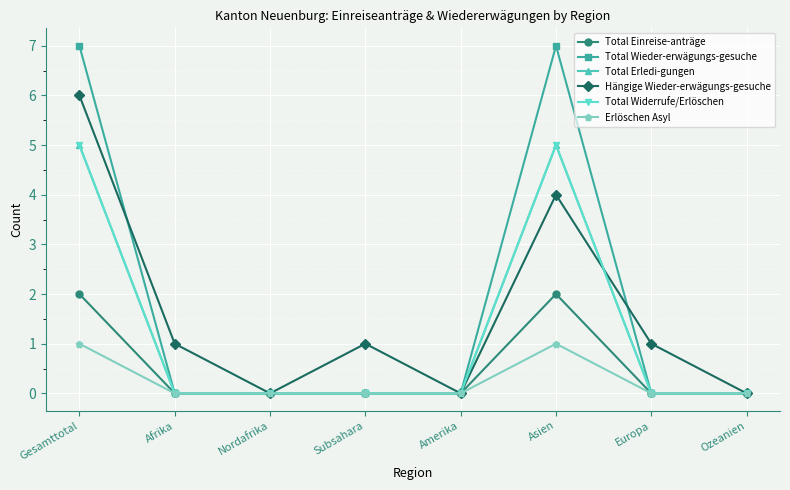

Does the chart have visible grid lines?

Yes